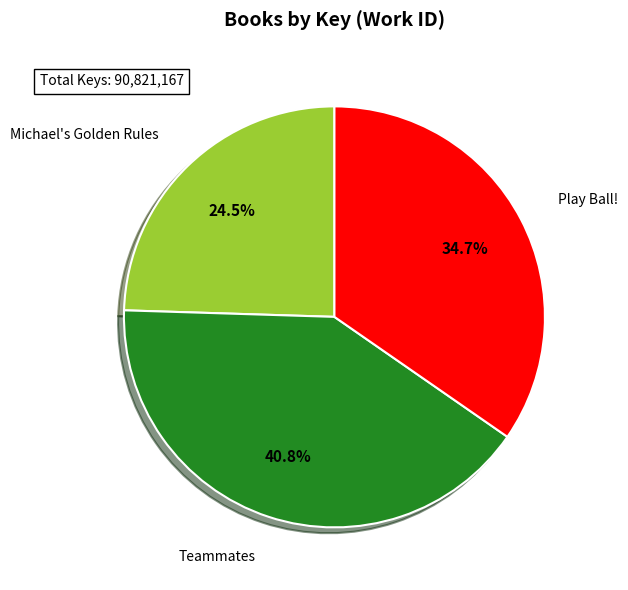

Which category has the biggest portion of the pie?

Teammates